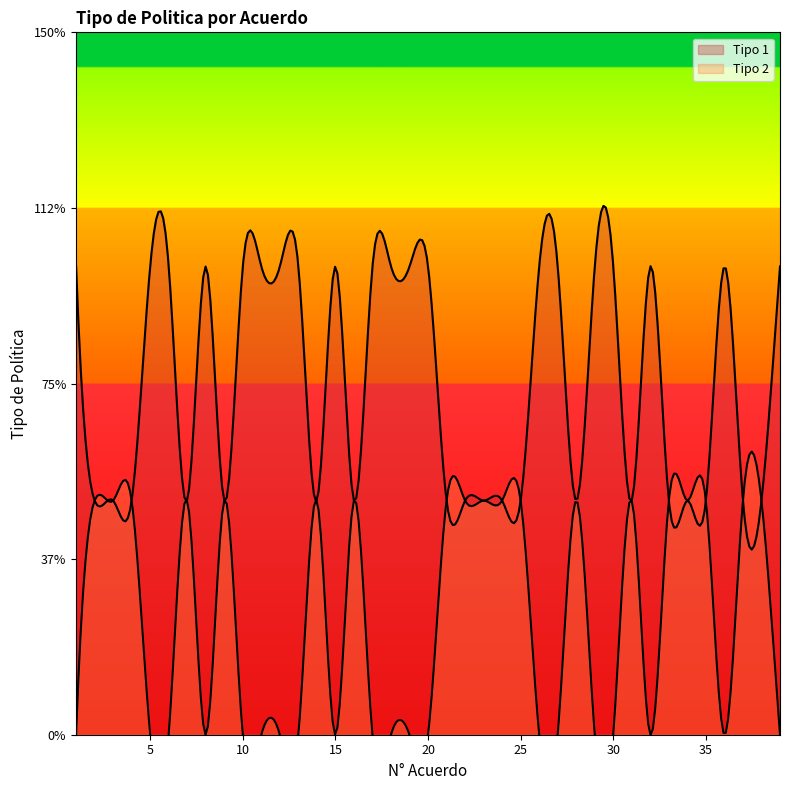

Does the chart have visible grid lines?

No